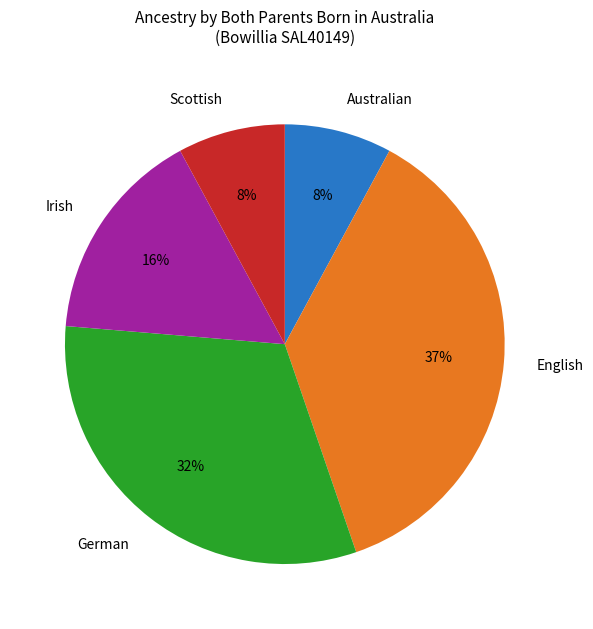

Is there a majority slice in this chart?

No